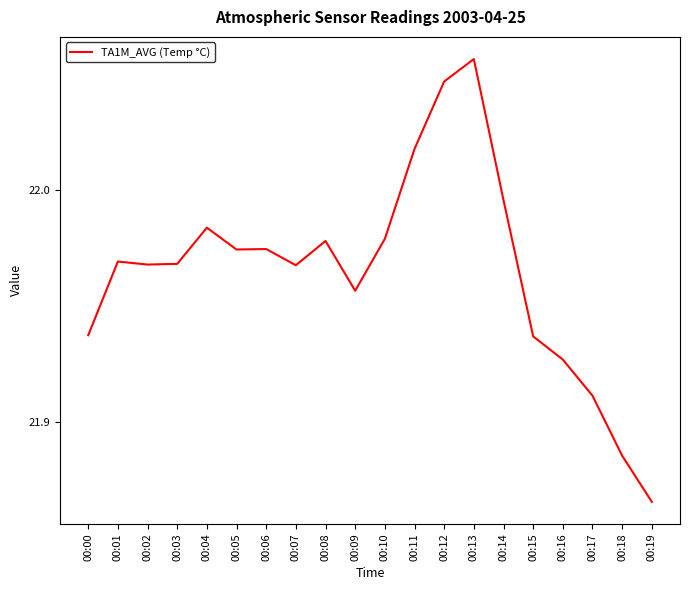

What is the ratio of the value at 00:02 to the value at 00:07?

1.0